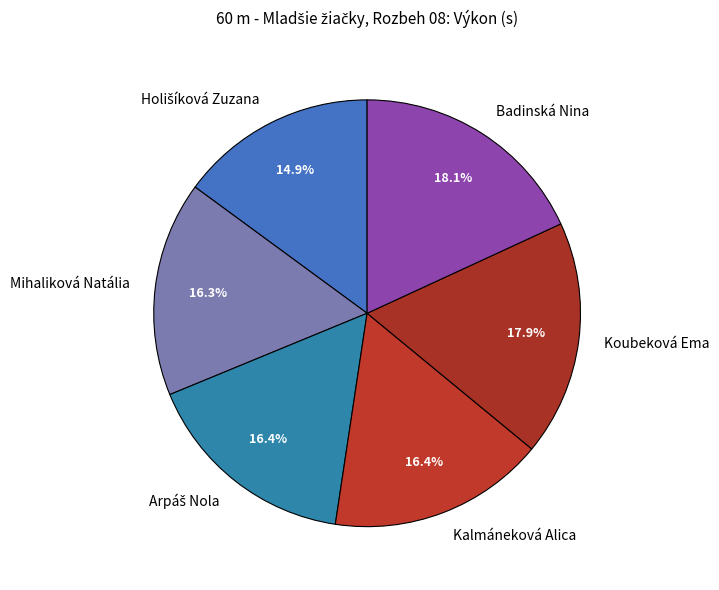

What percentage do Kalmáneková Alica and Koubeková Ema together represent?

34.3%